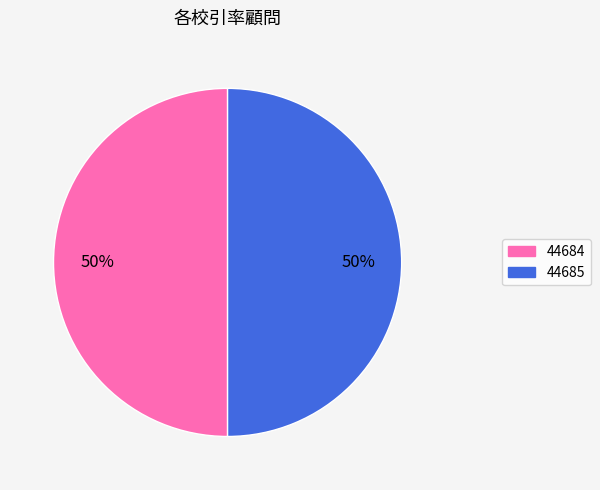

To the nearest percent, what percentage of the pie is 44684?

50%